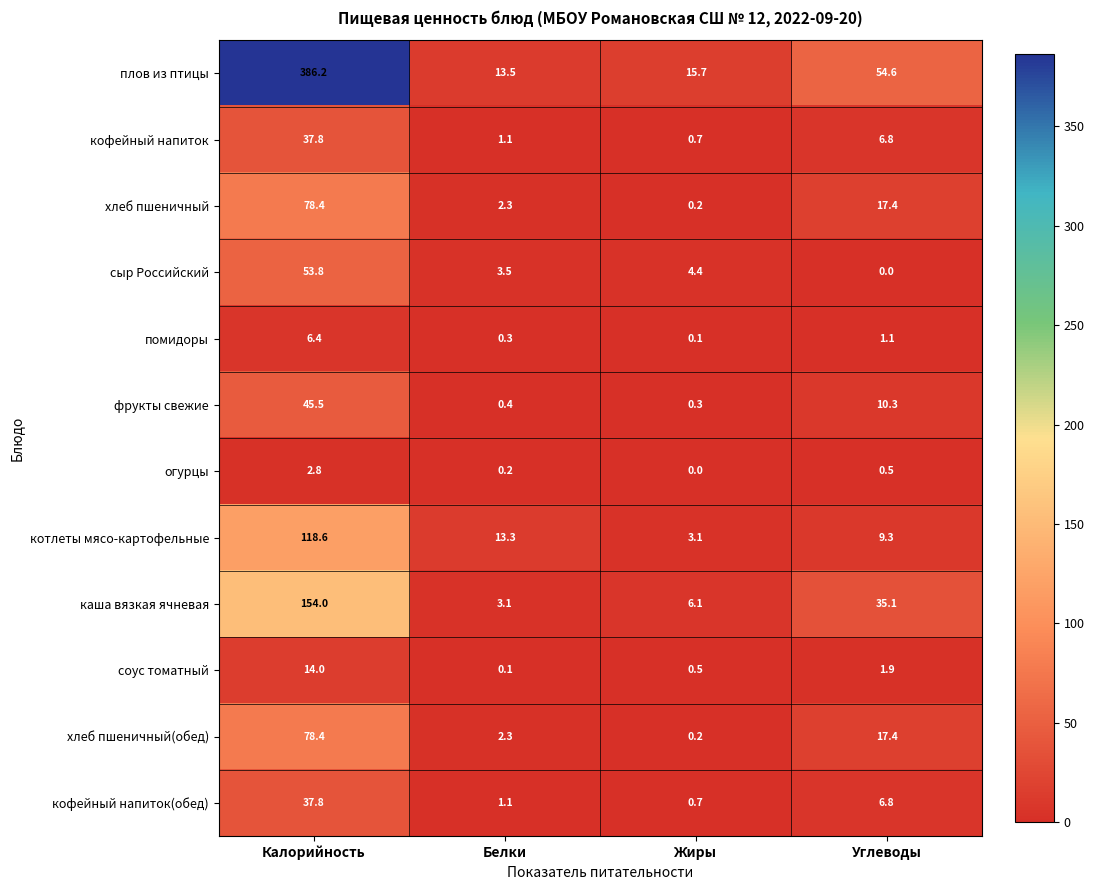

What is the approximate value of котлеты мясо-картофельные at Белки?

13.3